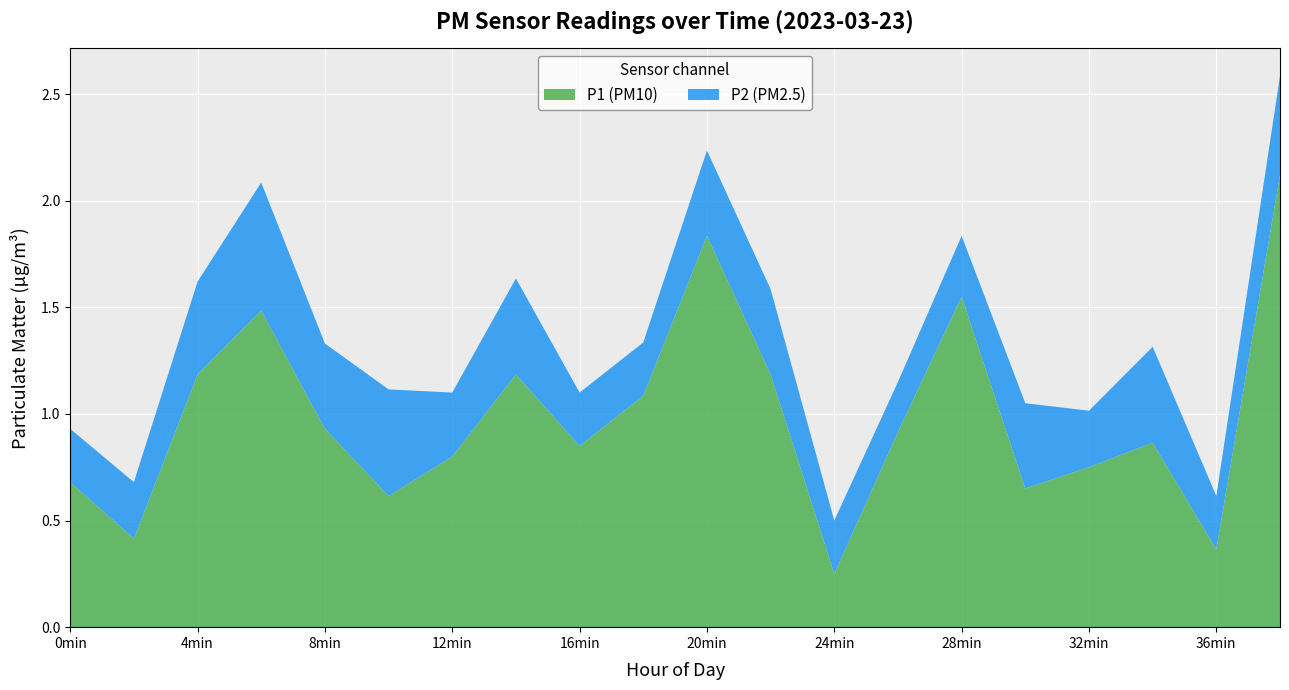

At which label does P1 (PM10) reach its minimum?

24min